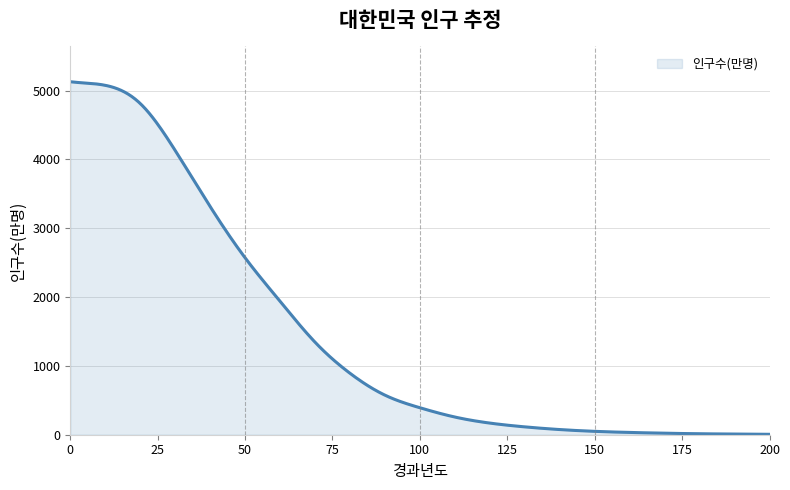

What is the maximum value shown in the chart?

5129.0